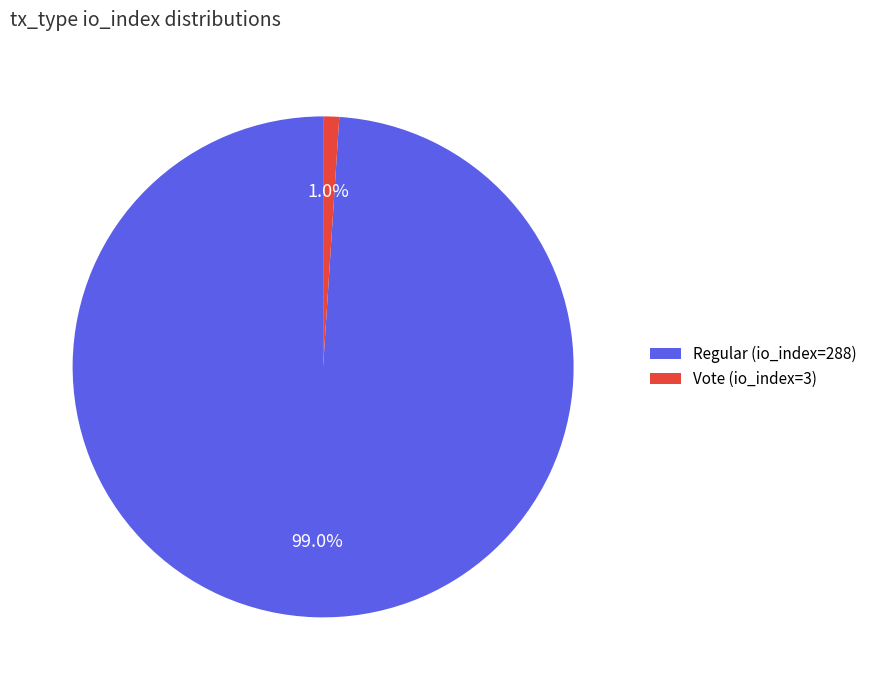

True or false: Vote (io_index=3) accounts for 1% of the total.

True